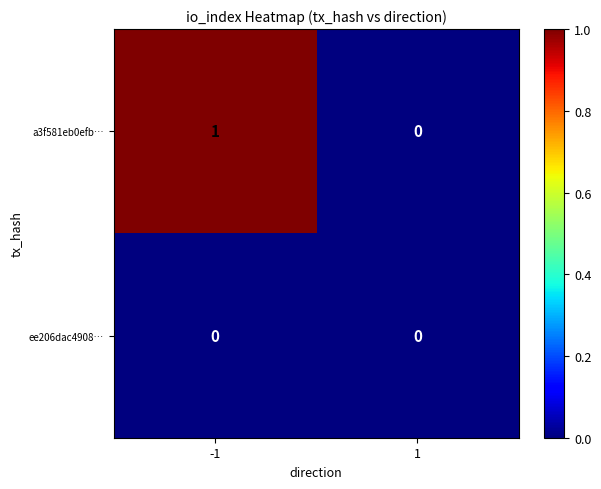

Which series has the widest spread of values?

a3f581eb0efb…